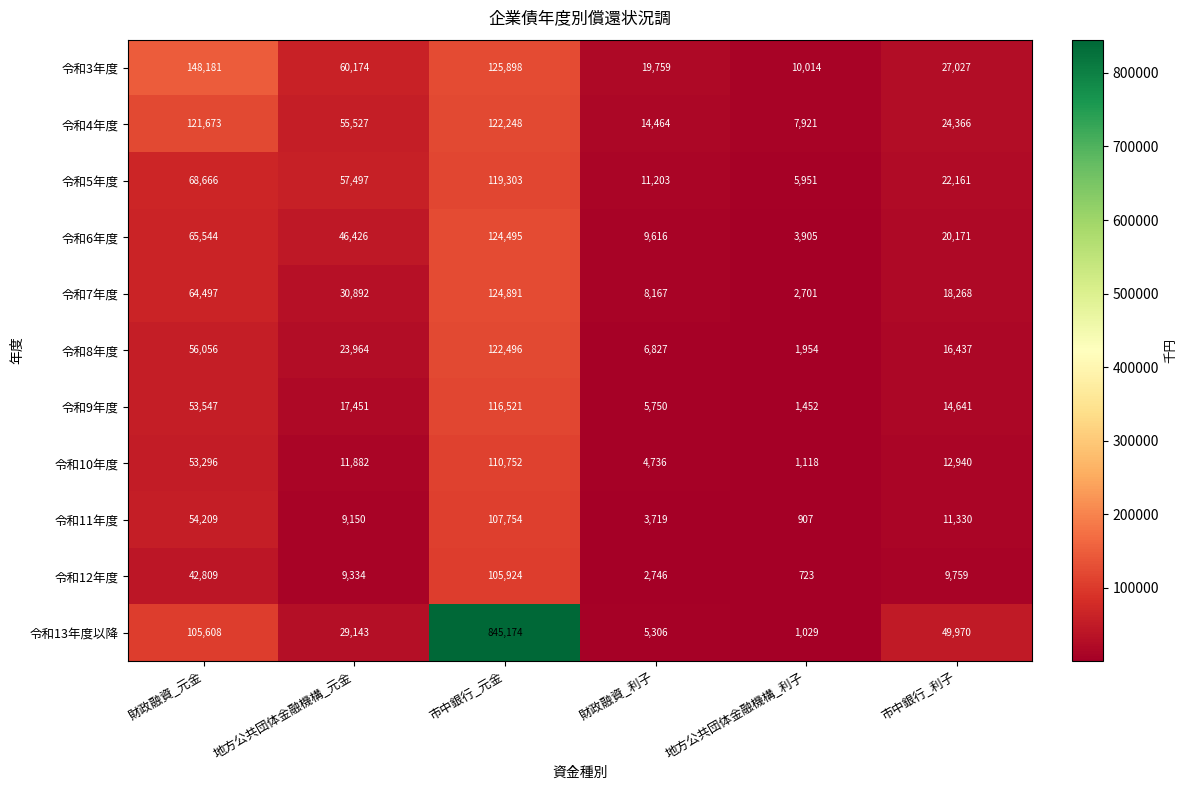

At how many categories does at least one series exceed 385702?

1